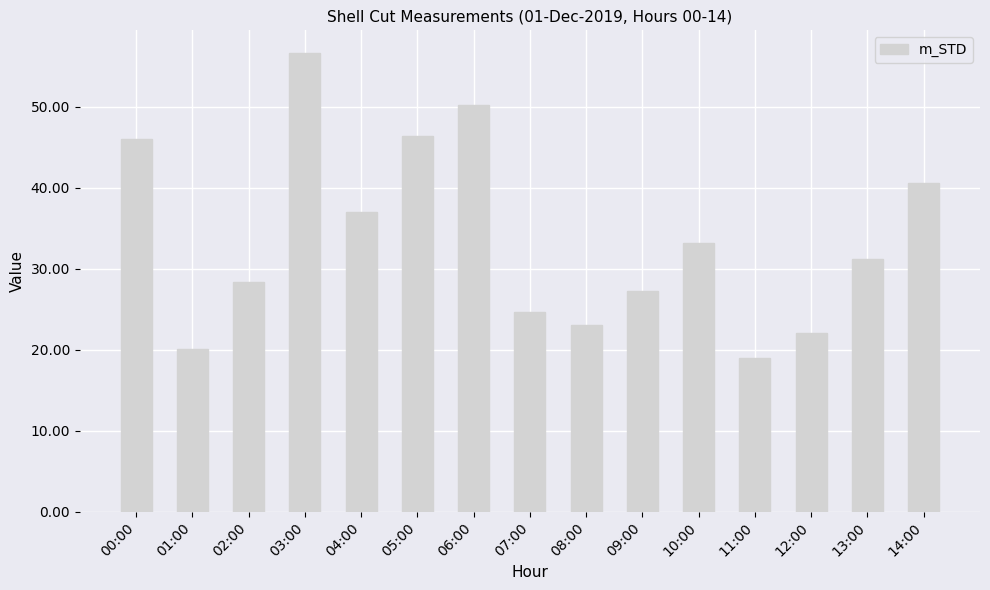

At which category does the chart reach its peak across all series?

03:00